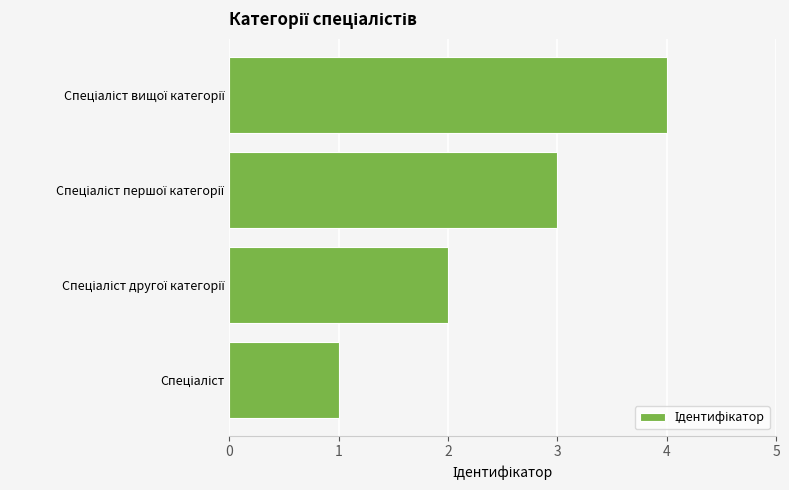

How many values are between 2 and 4?

3